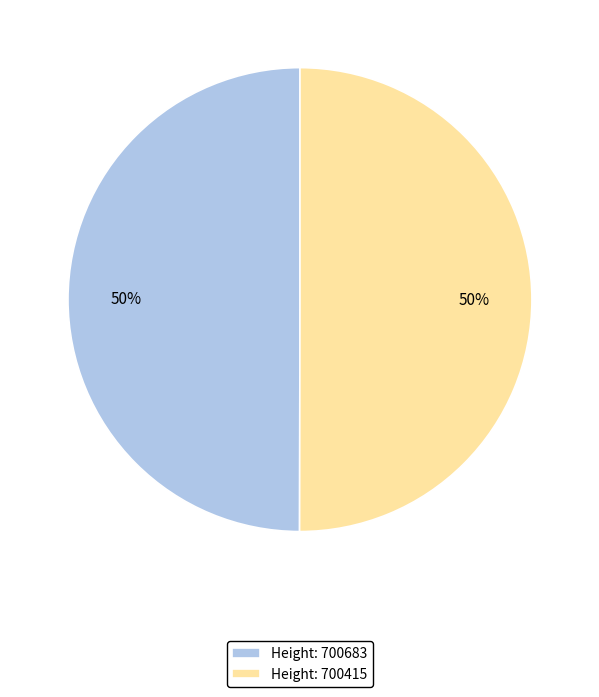

The Height: 700683 slice represents 50% of the pie. True or false?

True